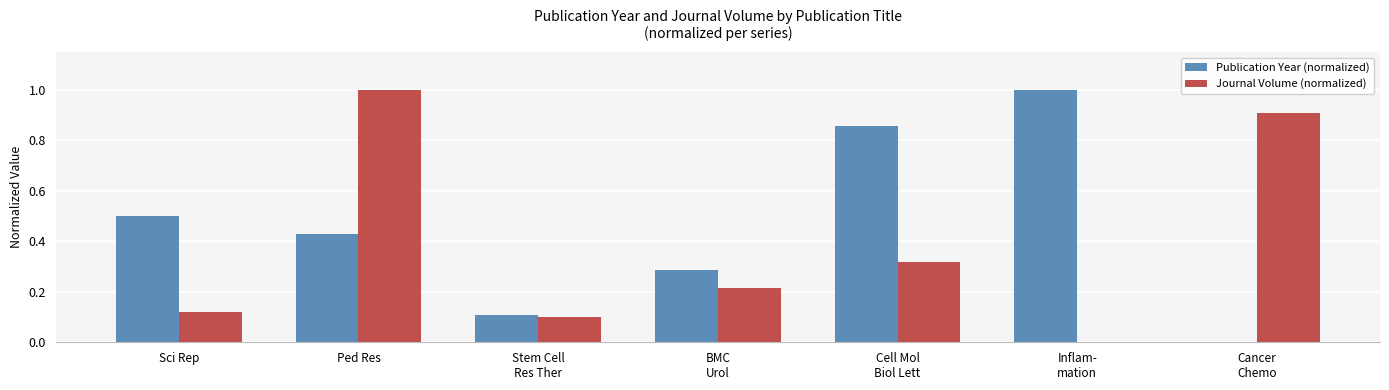

Which series has the largest total across all categories?

Publication Year (normalized)